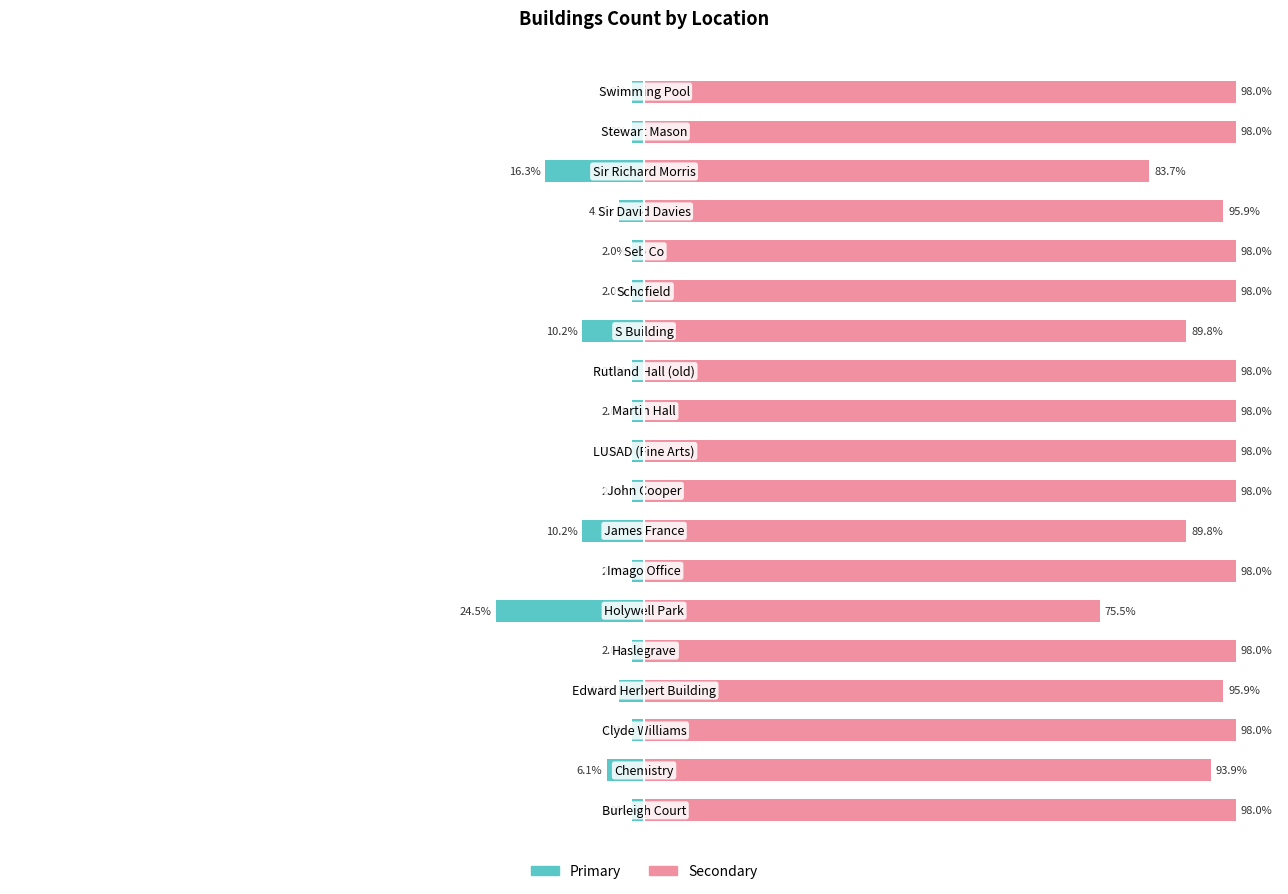

What is the difference between the maximum and minimum values in the Count (secondary) series?

22.4